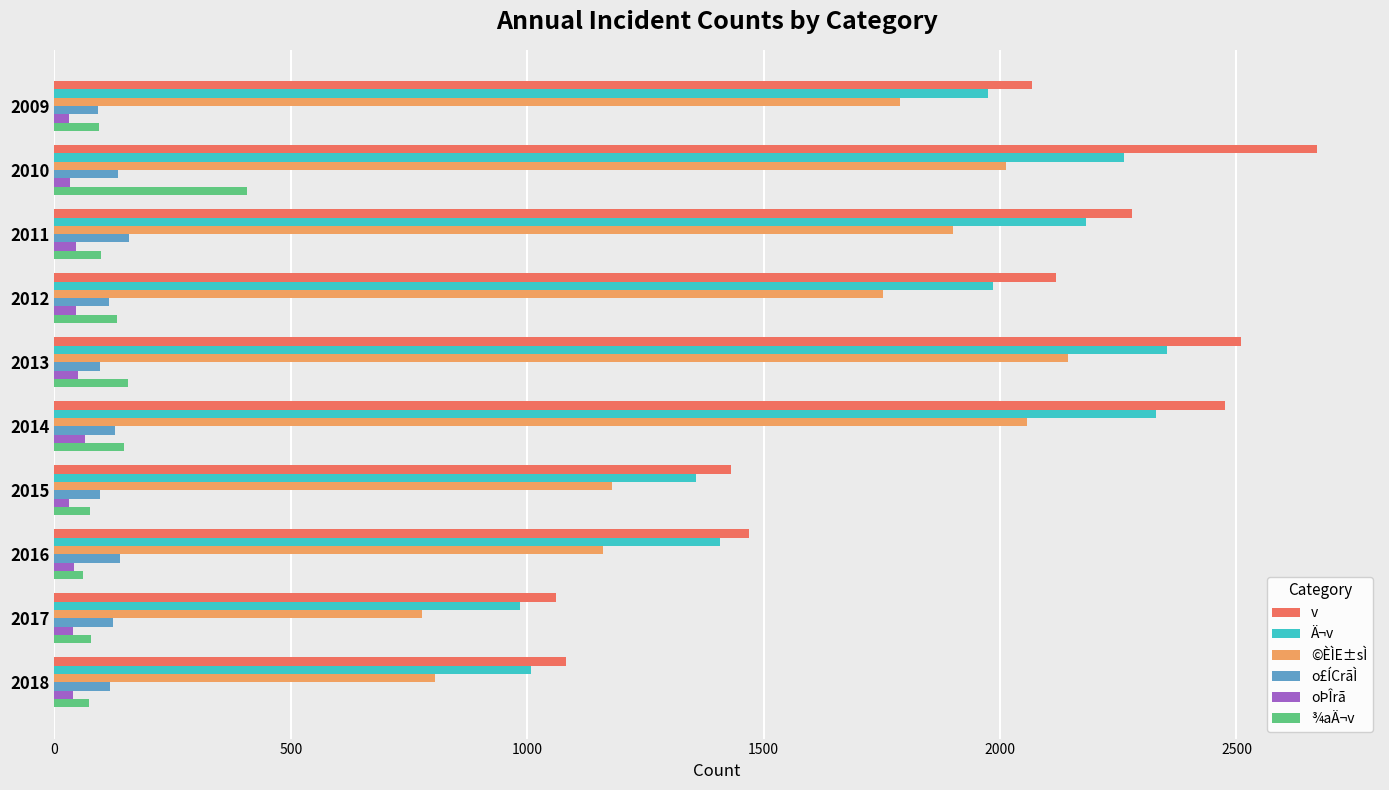

The ¾aÄ¬v series shows 98 at 2011. True or false?

True